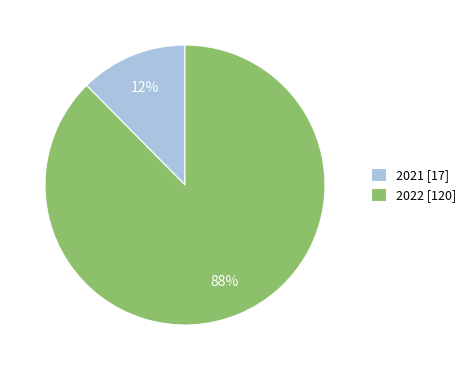

What is the ratio of the value at 2021 to the value at 2022?

0.1